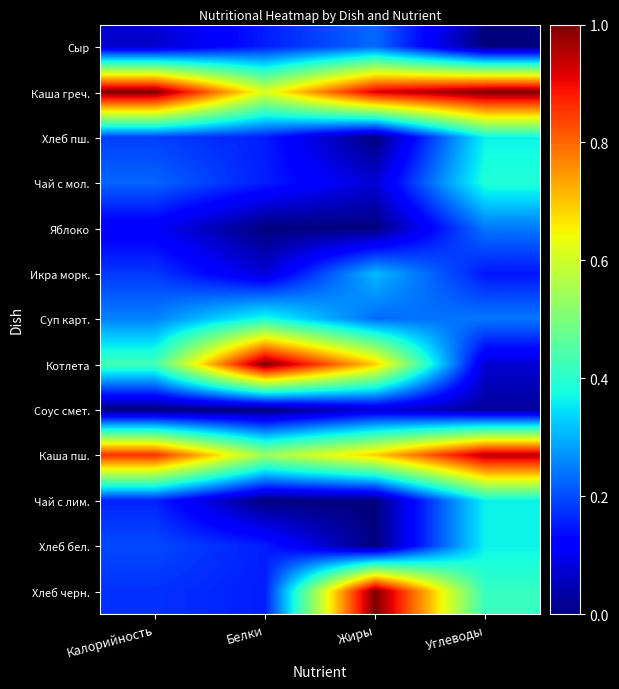

At how many categories does at least one series exceed 0?

4